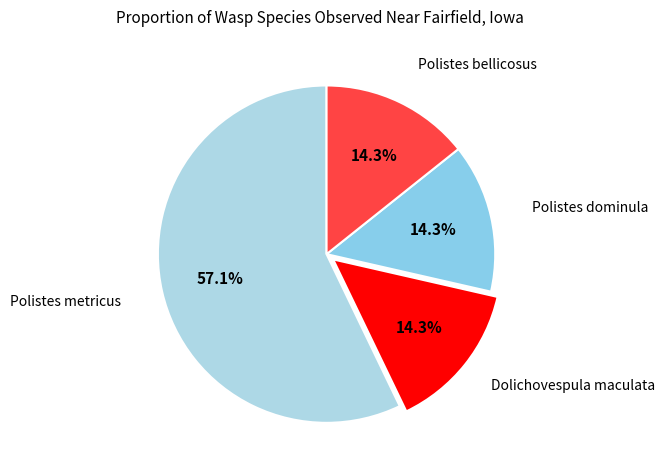

Which slice is the largest?

Polistes metricus